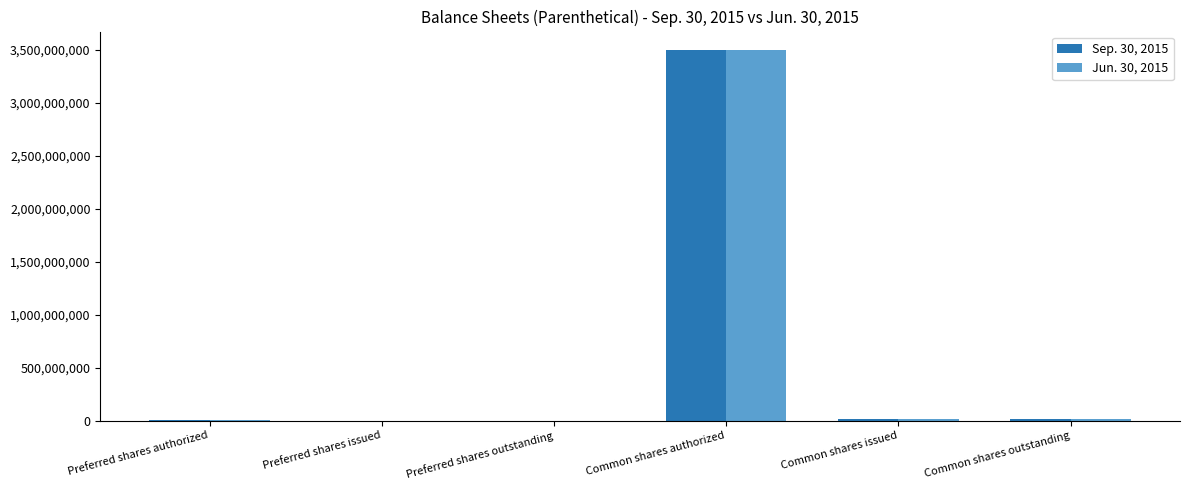

Is it true that Sep. 30, 2015 equals 0 at Preferred shares issued?

True